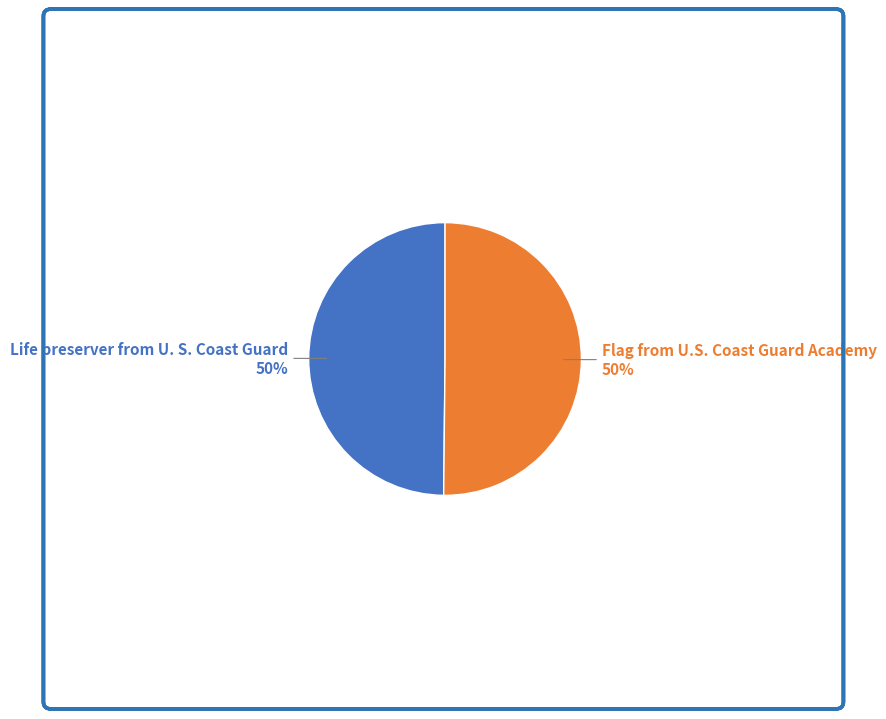

What percentage is the Flag from U.S. Coast Guard Academy slice, to the nearest percent?

50%